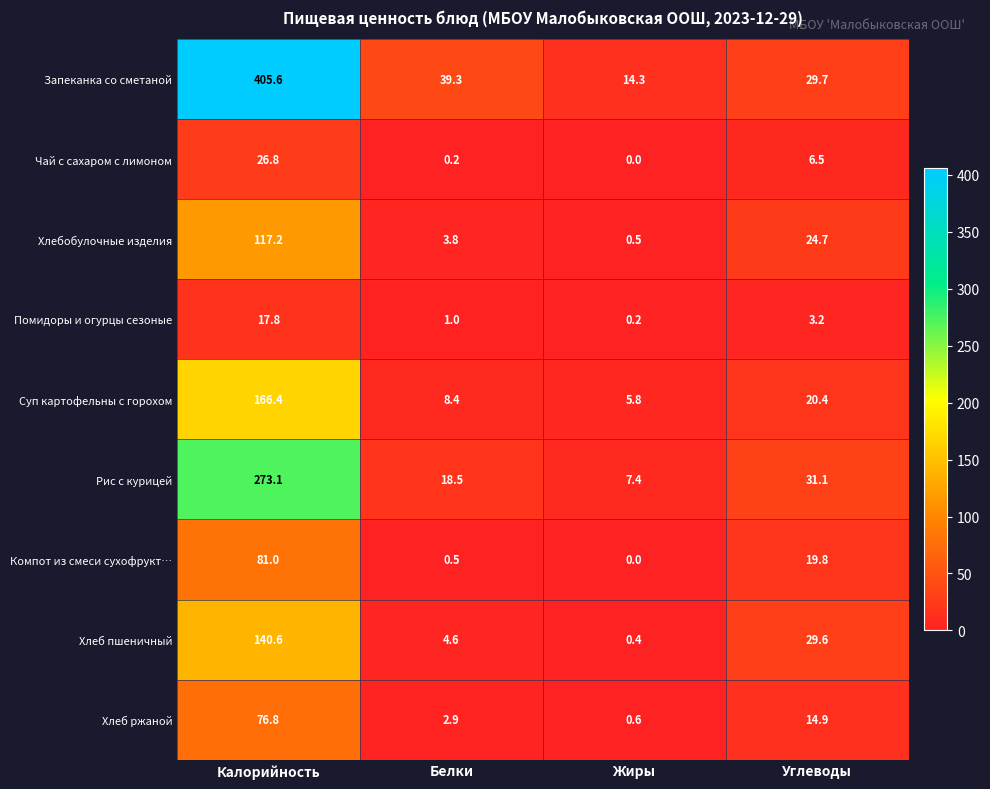

Which series has the largest total across all categories?

Запеканка со сметаной